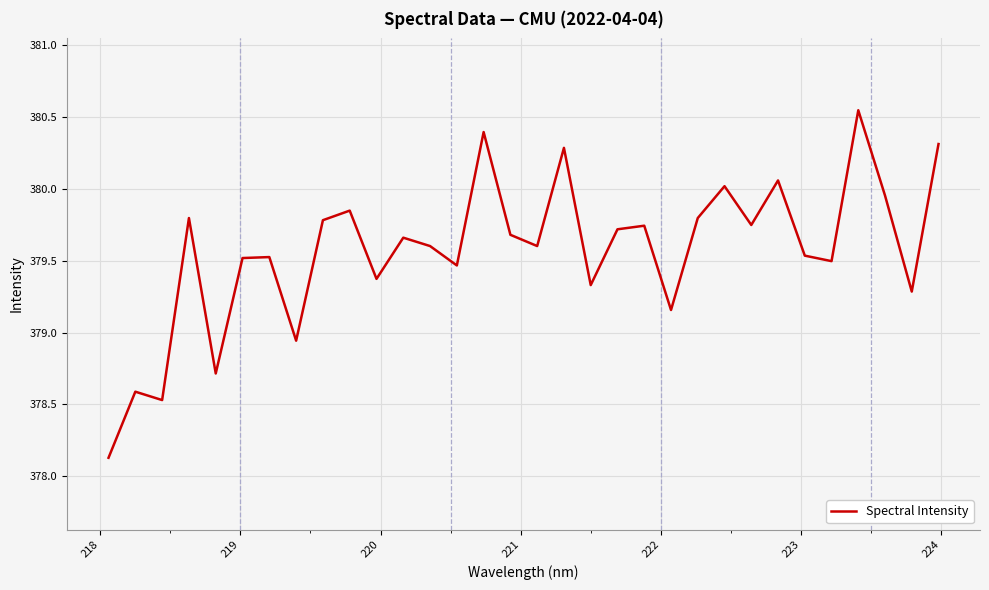

What is the difference between the maximum and minimum values?

2.4